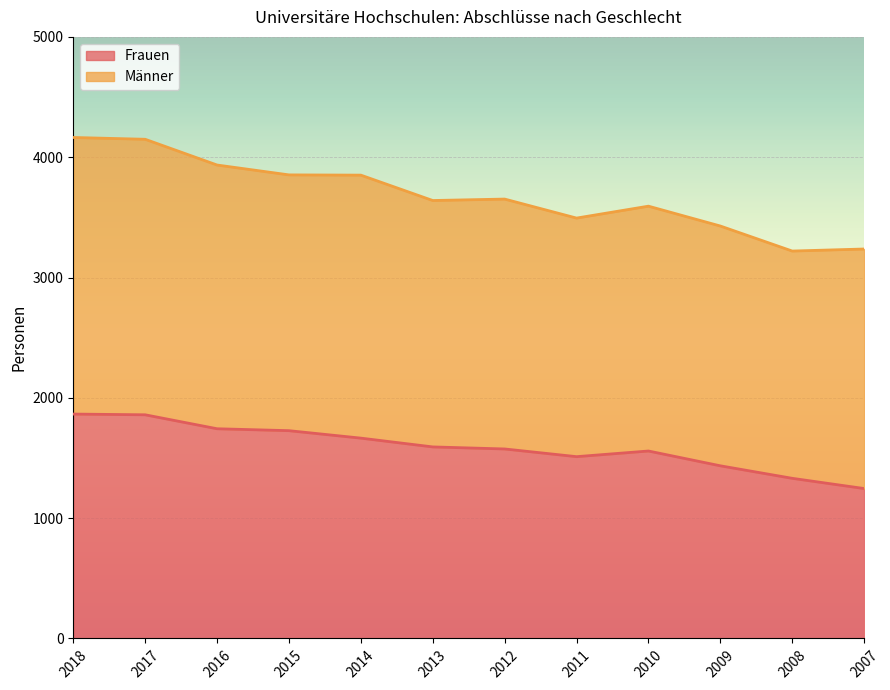

Reading left to right, what are all the values shown in this chart?

2018=1865	2017=1859	2016=1743	2015=1727	2014=1665	2013=1592	2012=1575	2011=1511	2010=1558	2009=1435	2008=1331	2007=1246